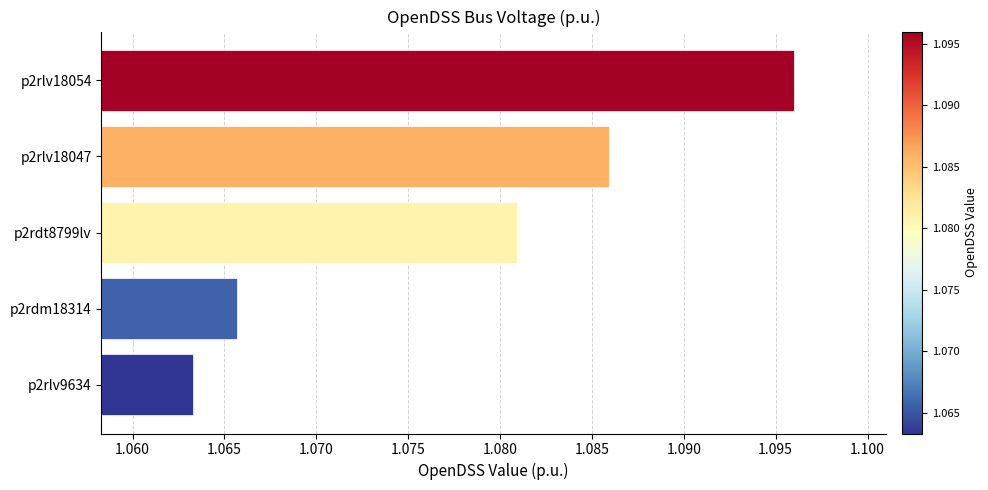

At which label is the value closest to 1?

p2rlv9634